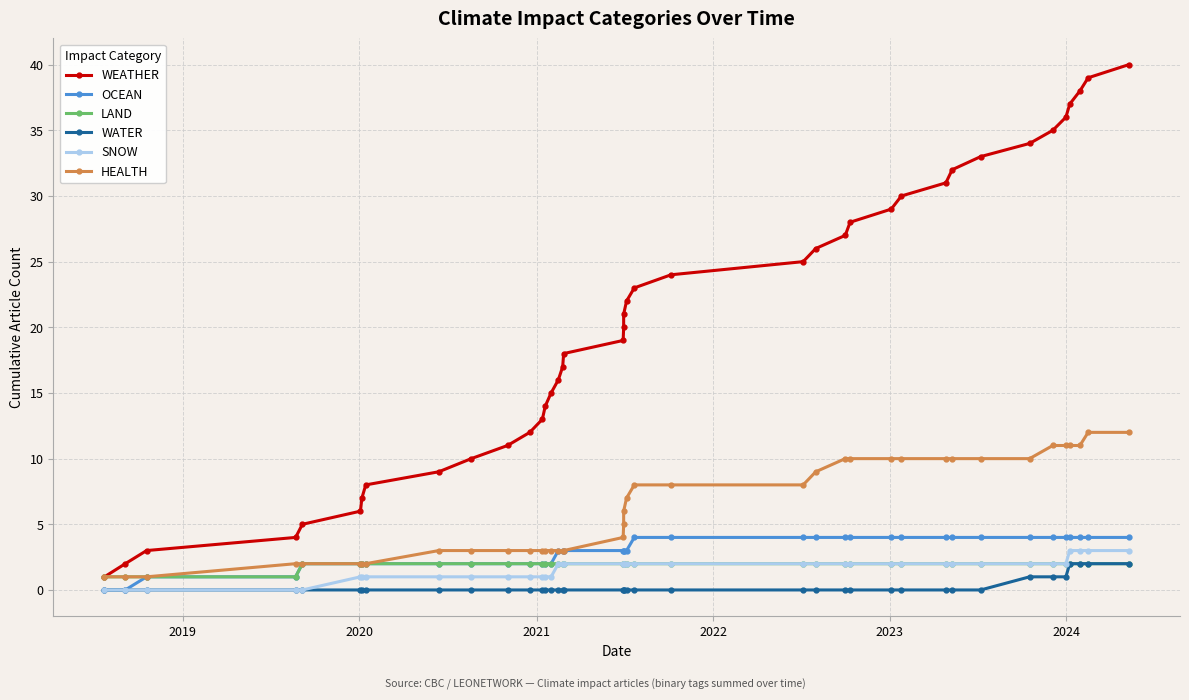

What is the greatest value displayed?

40